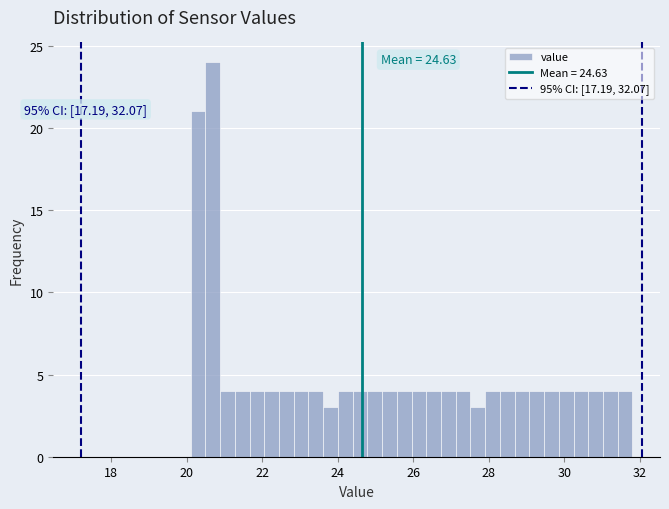

Around what value on the x-axis is the tallest bar? Give the approximate position of its centre, as read against the axis.

20.6